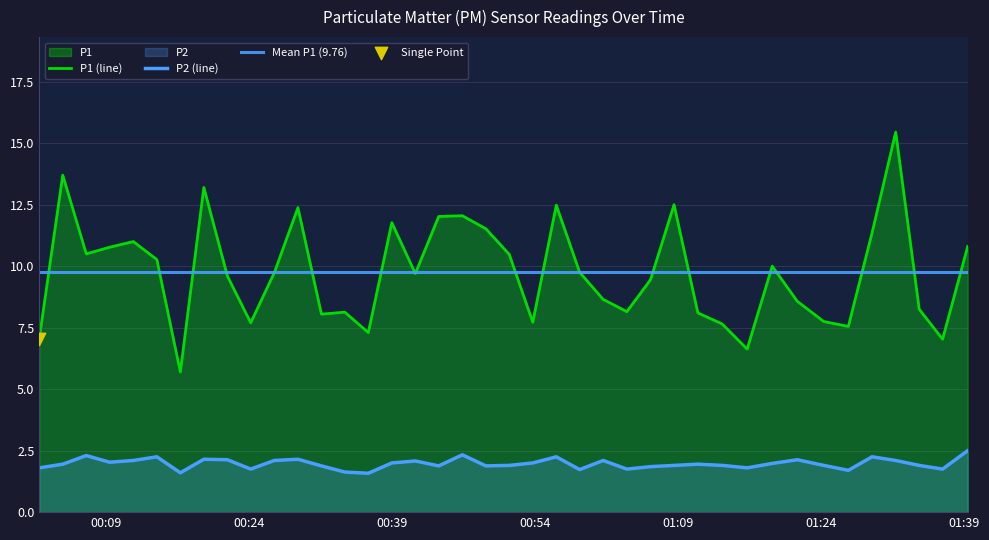

Which series contains the lowest Y value?

P2